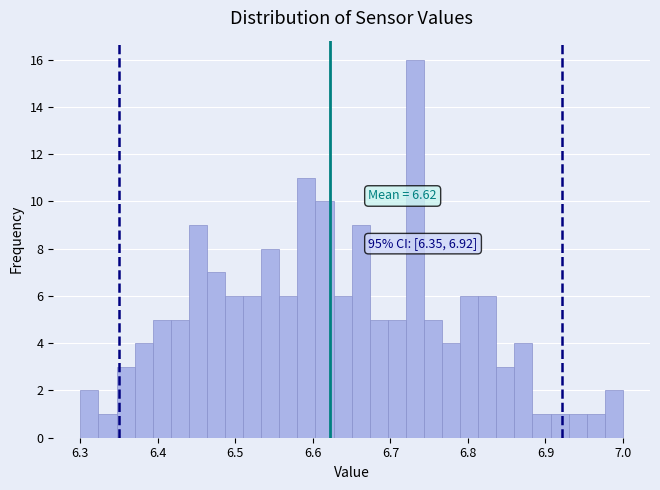

Around what value on the x-axis is the tallest bar? Give the approximate position of its centre, as read against the axis.

6.73